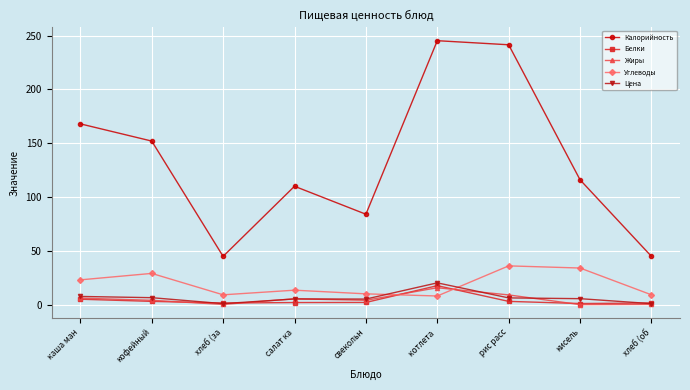

What value does the Углеводы series have at салат ка?

13.4